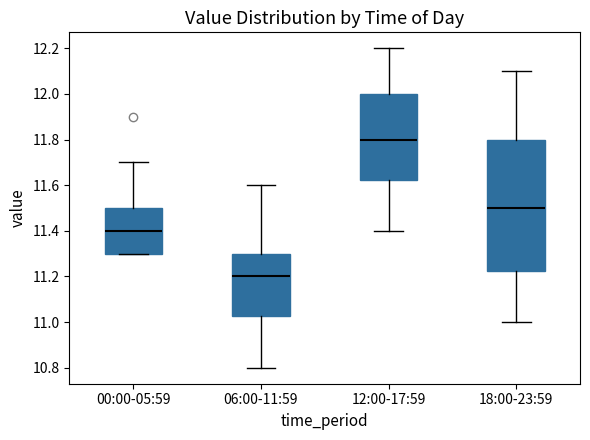

Which box's median line is the highest?

12:00-17:59